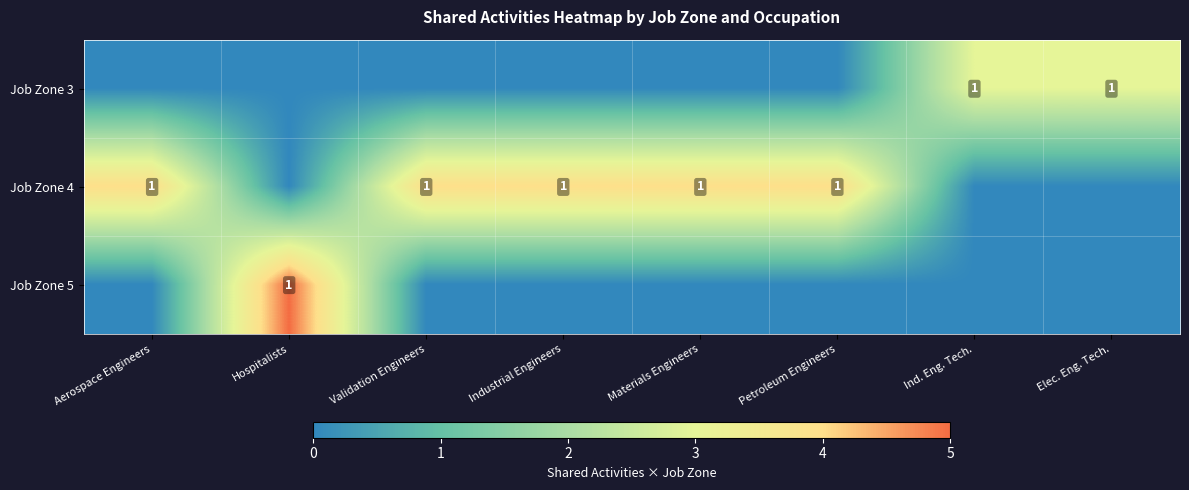

Is it true that Job Zone 3 equals 1 at Ind. Eng. Tech.?

True